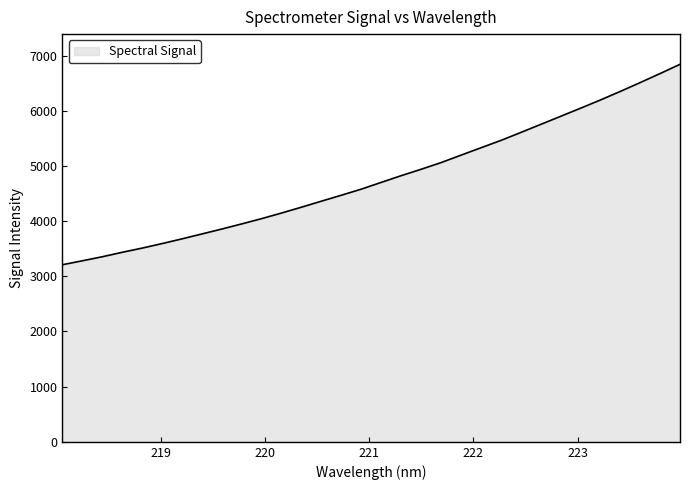

How many lines are shown in the chart?

1